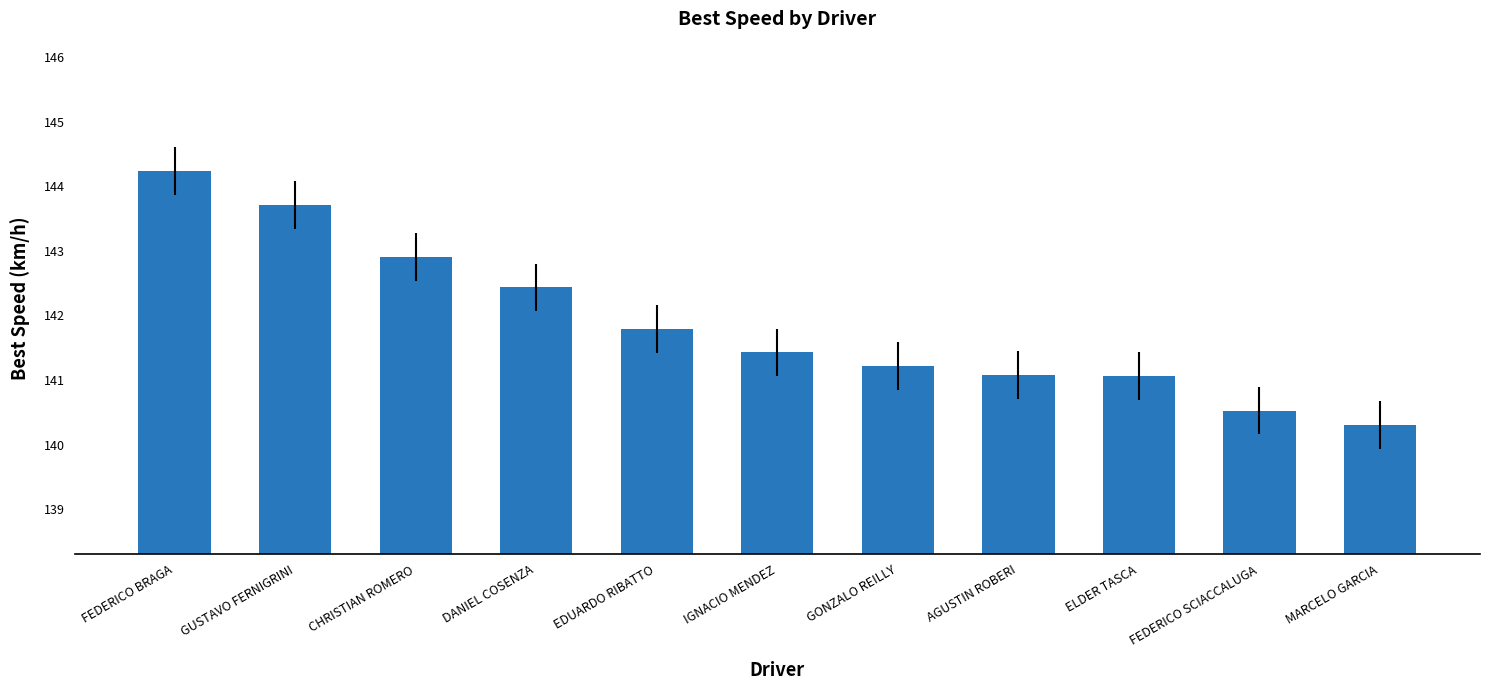

At which label is the value closest to 142?

EDUARDO RIBATTO